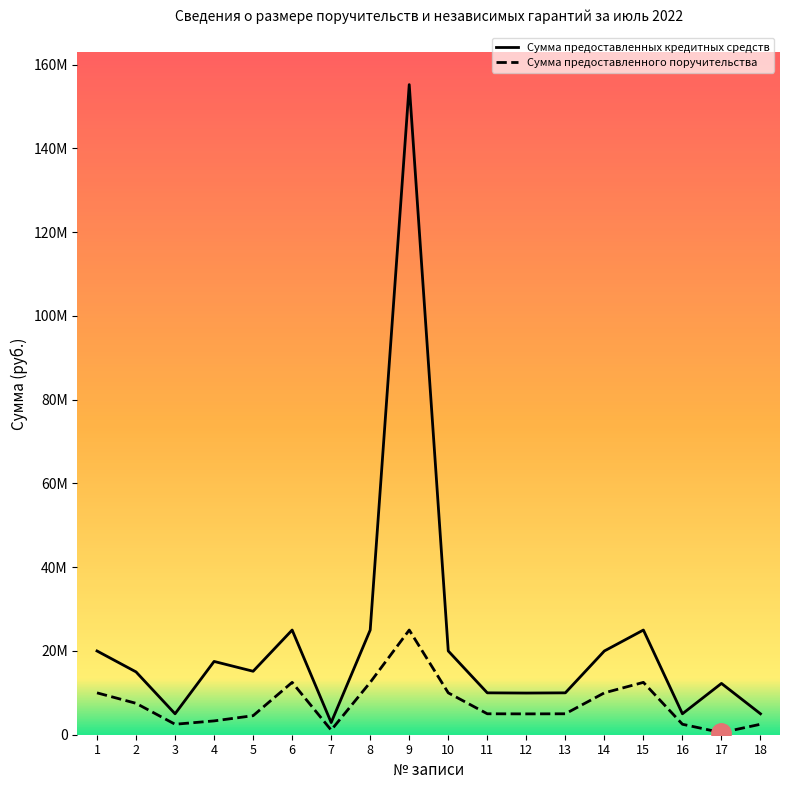

At which category does Сумма предоставленных кредитных средств reach its first local valley?

3